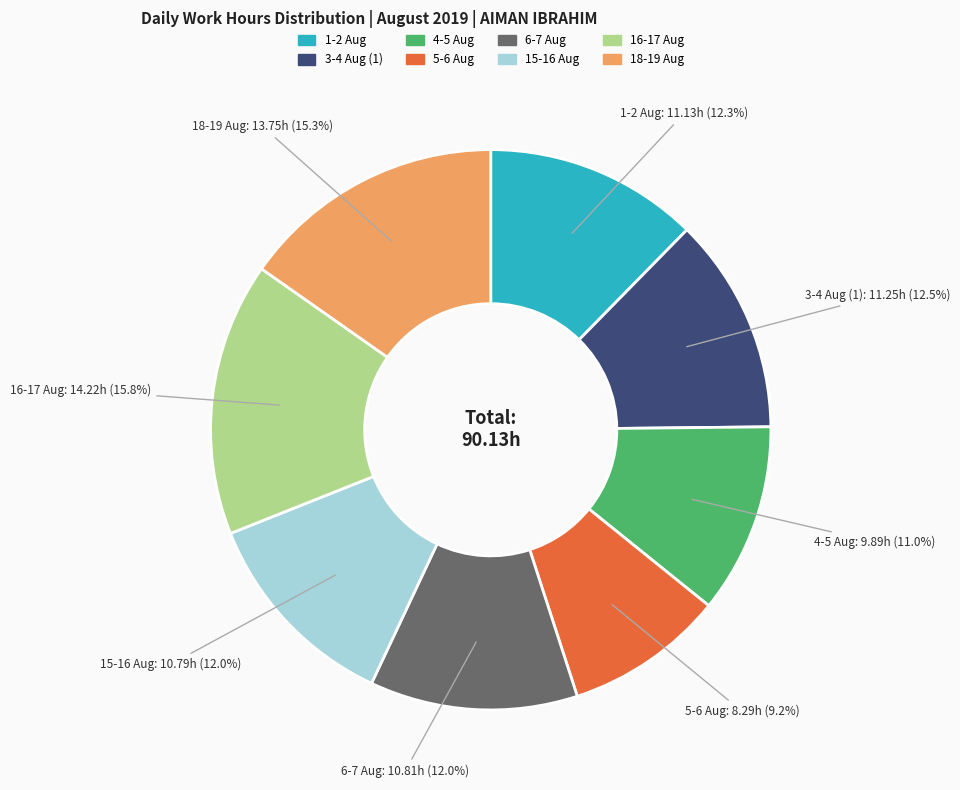

To the nearest percent, what is the difference between the 1-2 Aug and 16-17 Aug slice percentages?

3%